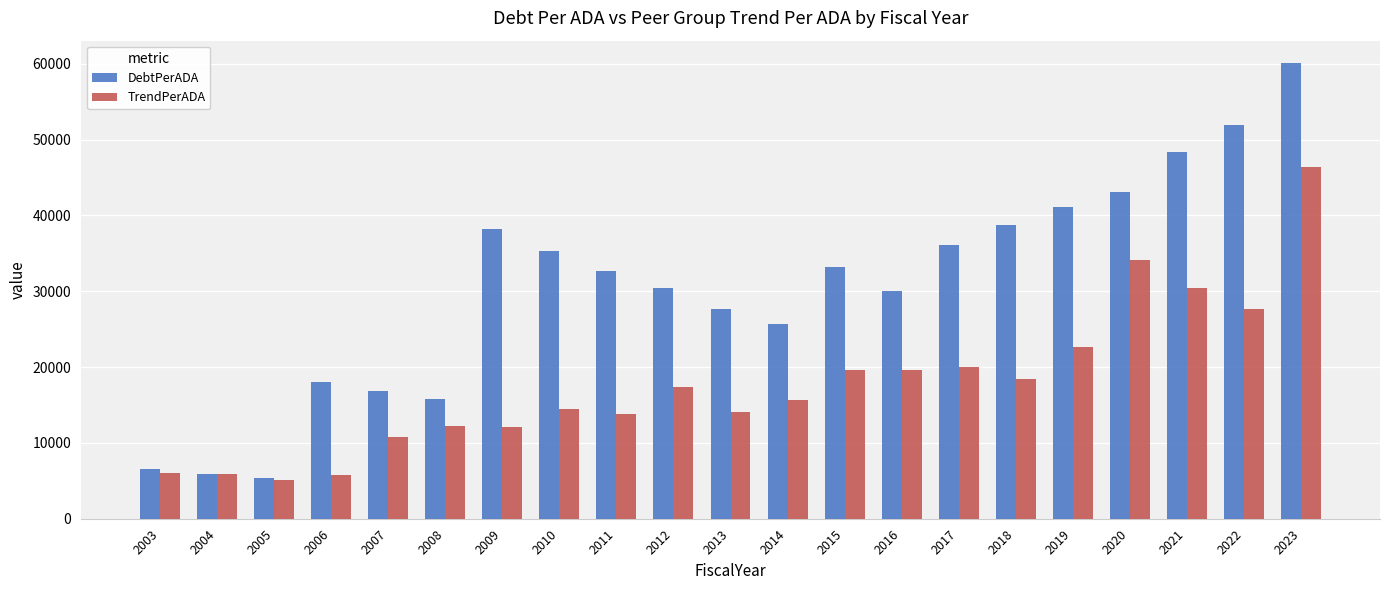

What value does the TrendPerADA series have at 2009?

12038.9